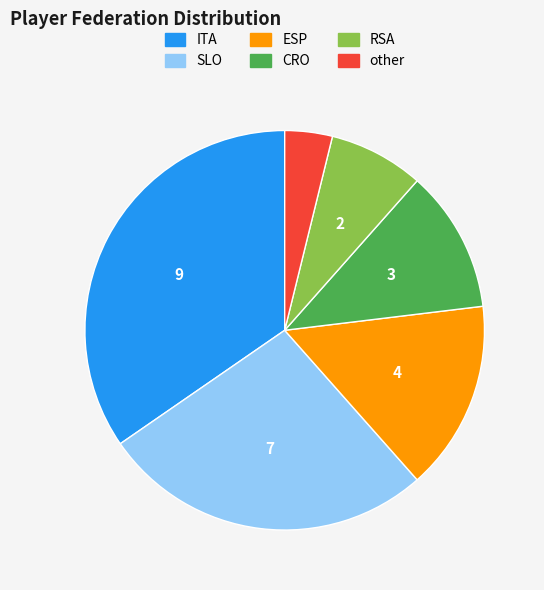

Which has a higher value, SLO or ESP?

SLO